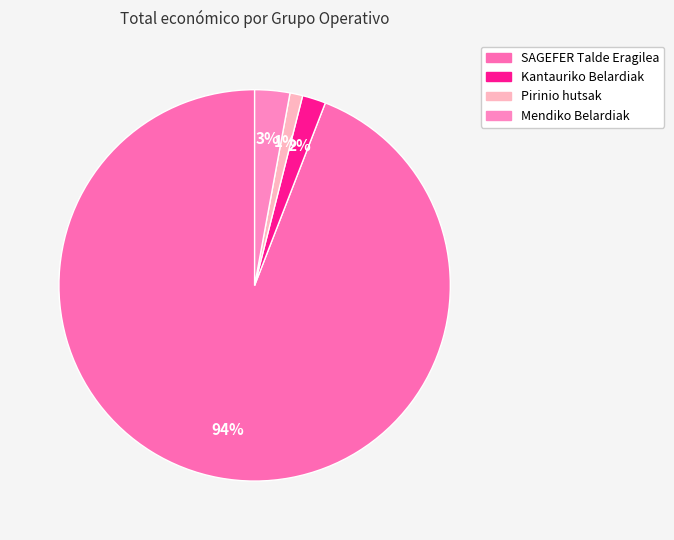

How many slices are in this pie chart?

4